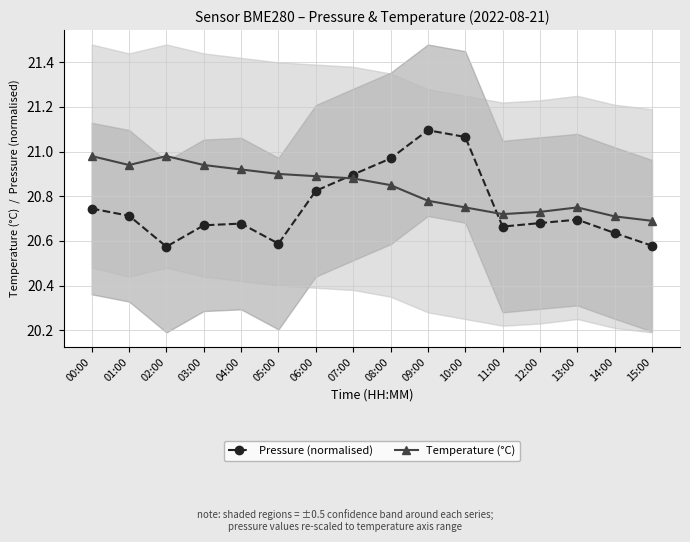

Which series has the widest spread of values?

Pressure (normalised)